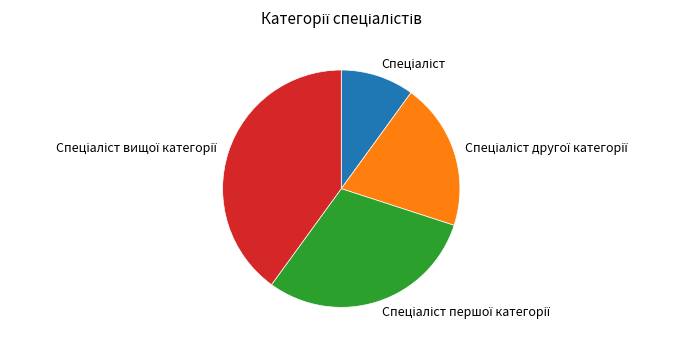

Does any single category account for the majority?

No